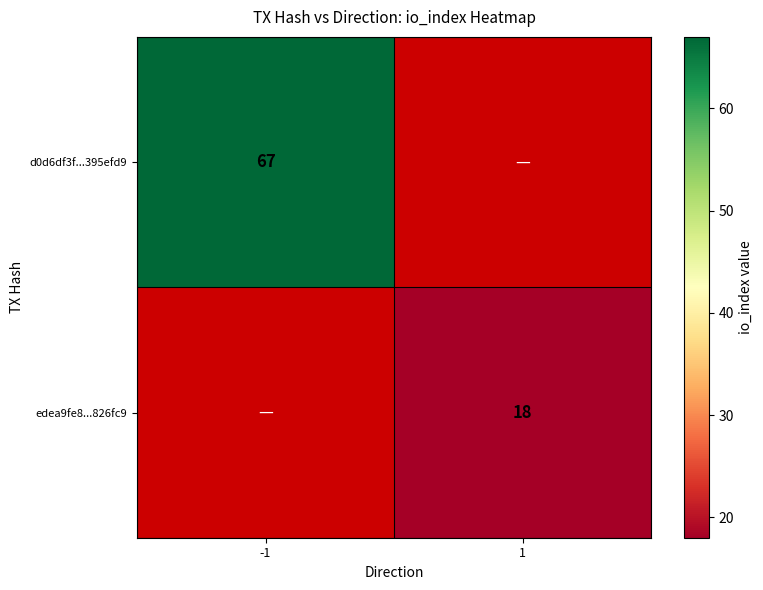

Is the value of d0d6df3f...395efd9 at -1 greater than the value of edea9fe8...826fc9 at 1?

Yes